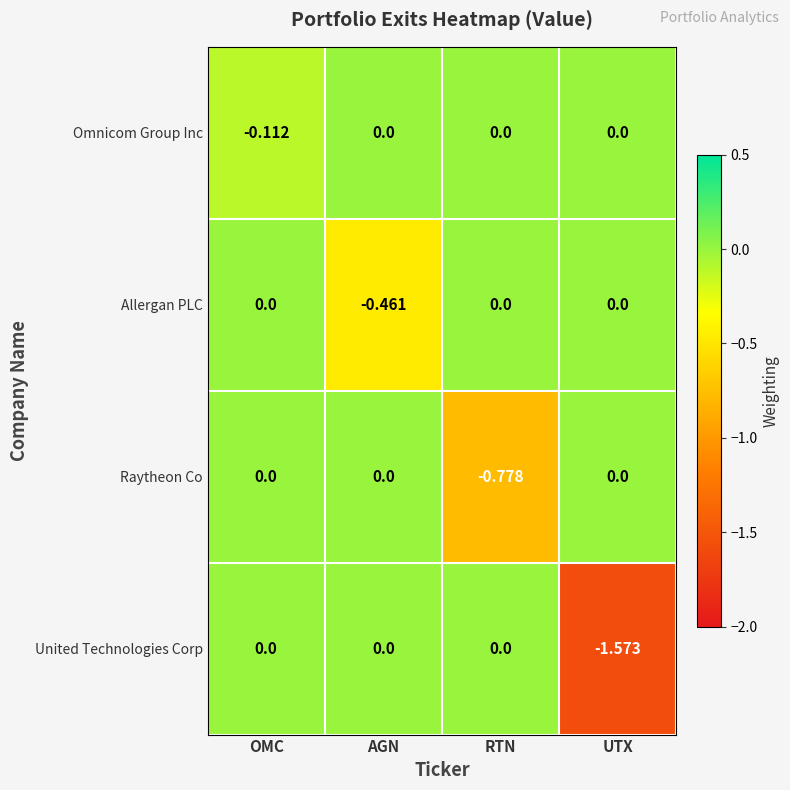

At how many categories does at least one series exceed -1?

4